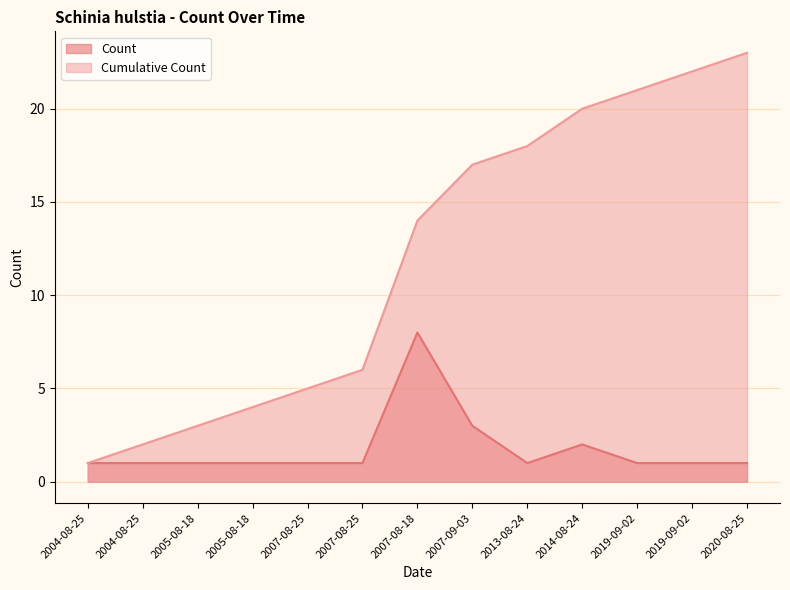

Does the chart display data point markers on the line(s)?

No